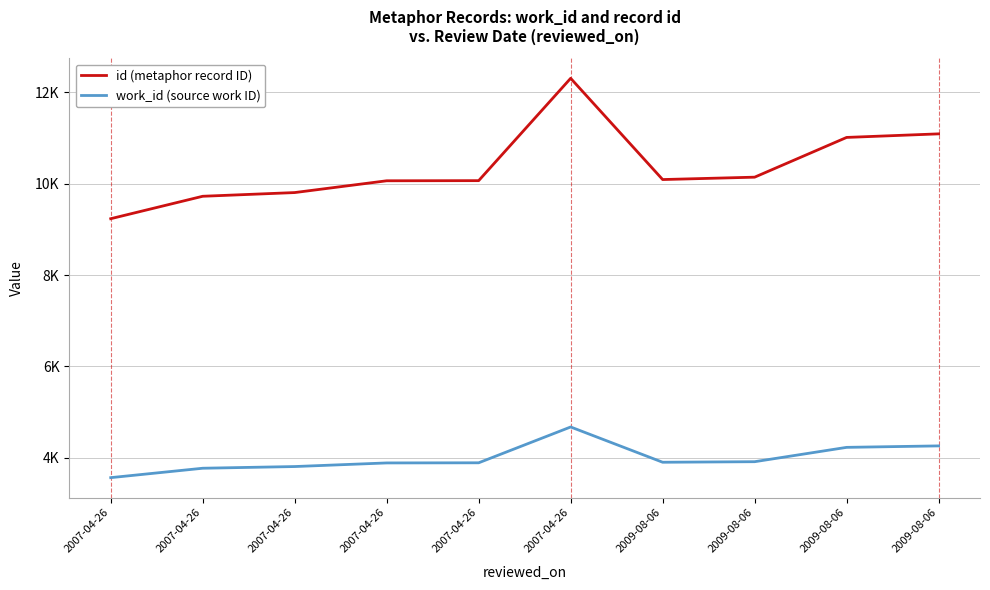

Does the chart have visible grid lines?

Yes